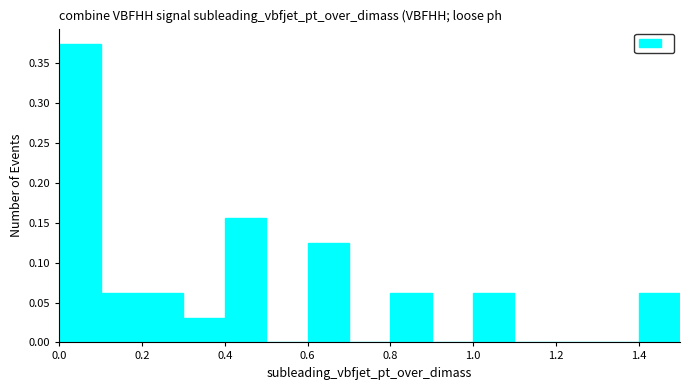

Over which range of the x-axis is the bar tallest?

0.0 to 0.1